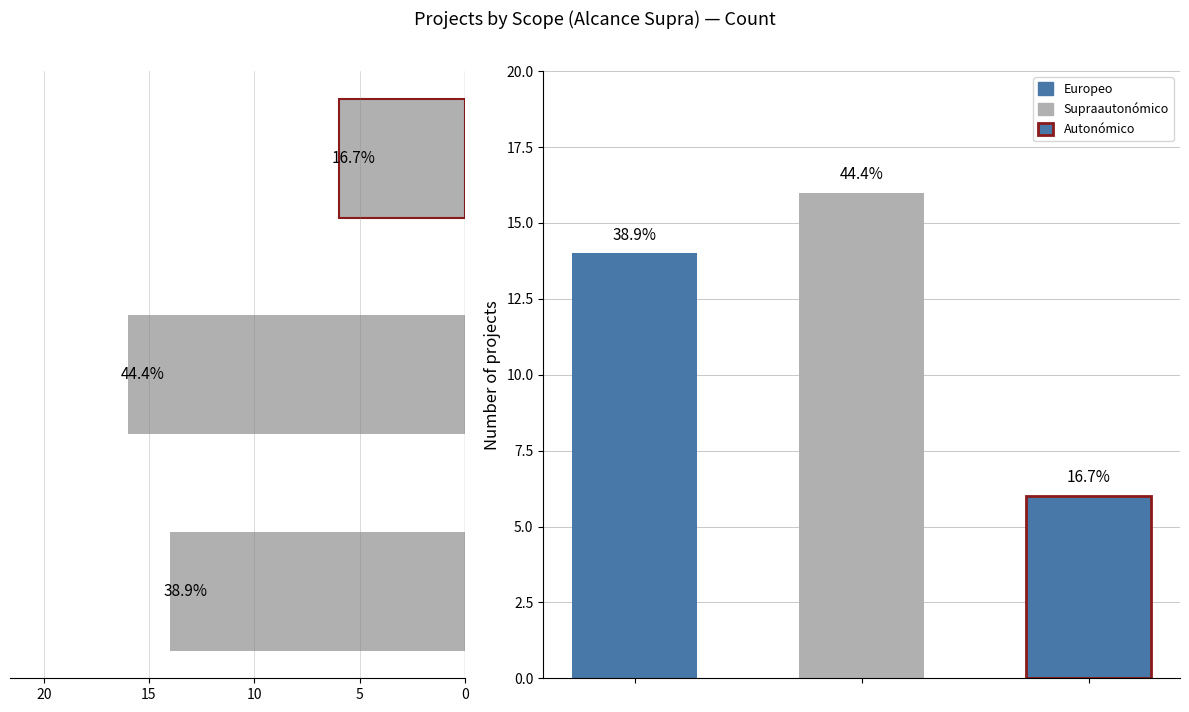

Reading right to left, list all the values displayed in this chart.

6	16	14